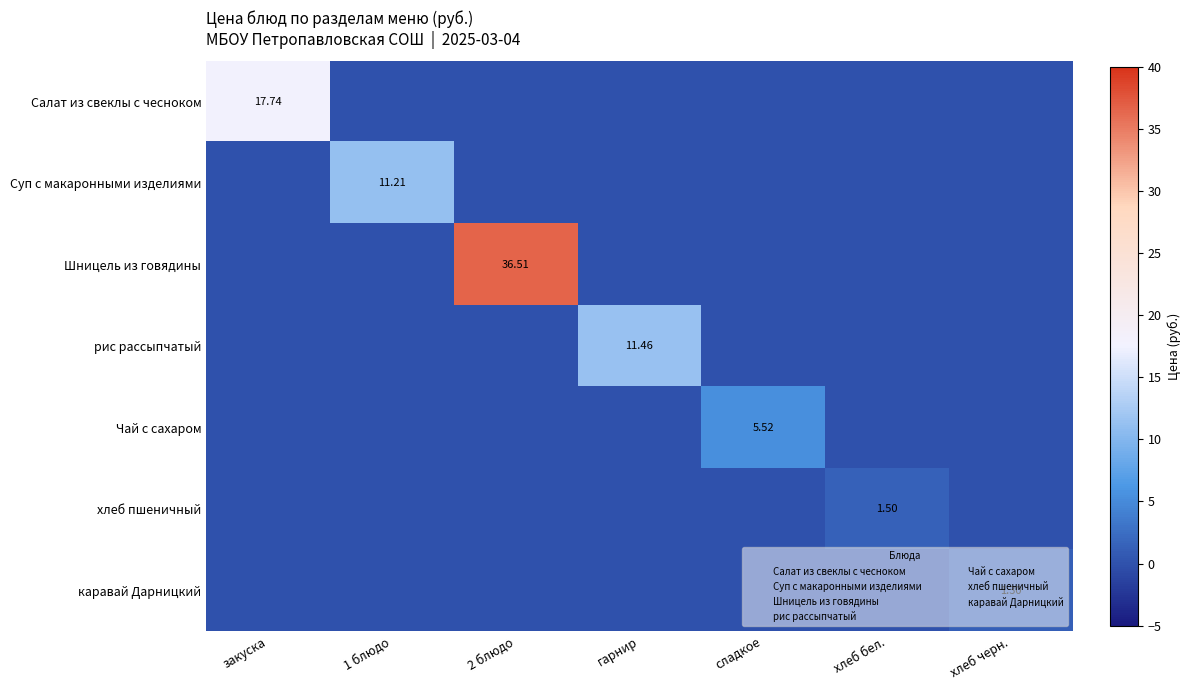

At хлеб бел., list the series in order from largest to smallest.

хлеб пшеничный, Салат из свеклы с чесноком, Суп с макаронными изделиями, Шницель из говядины, рис рассыпчатый, Чай с сахаром, каравай Дарницкий